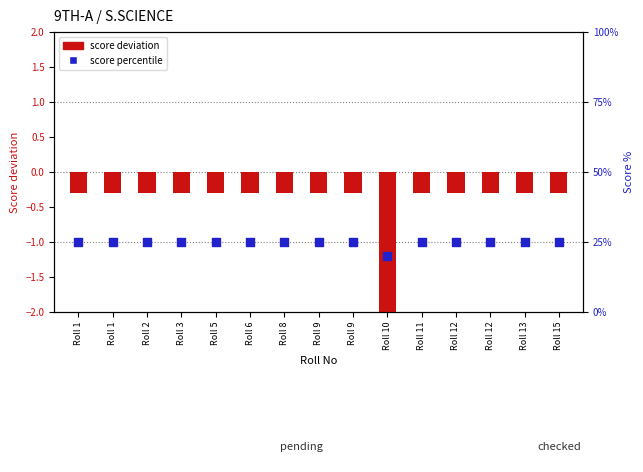

Which has a higher value, Roll 2 or Roll 15?

Roll 2